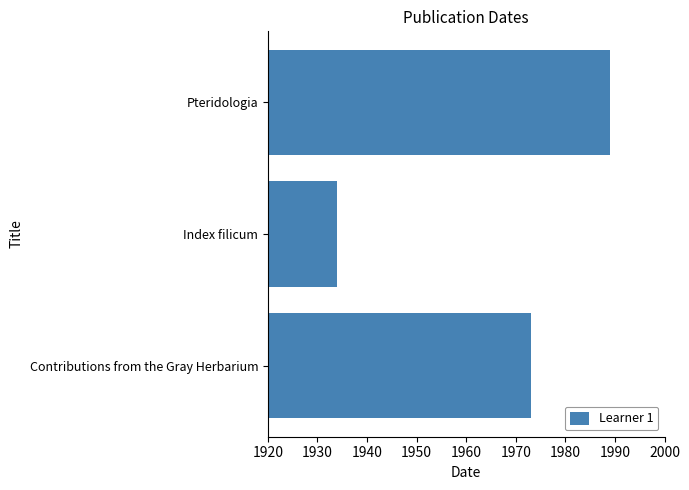

How many series are shown in this chart?

1